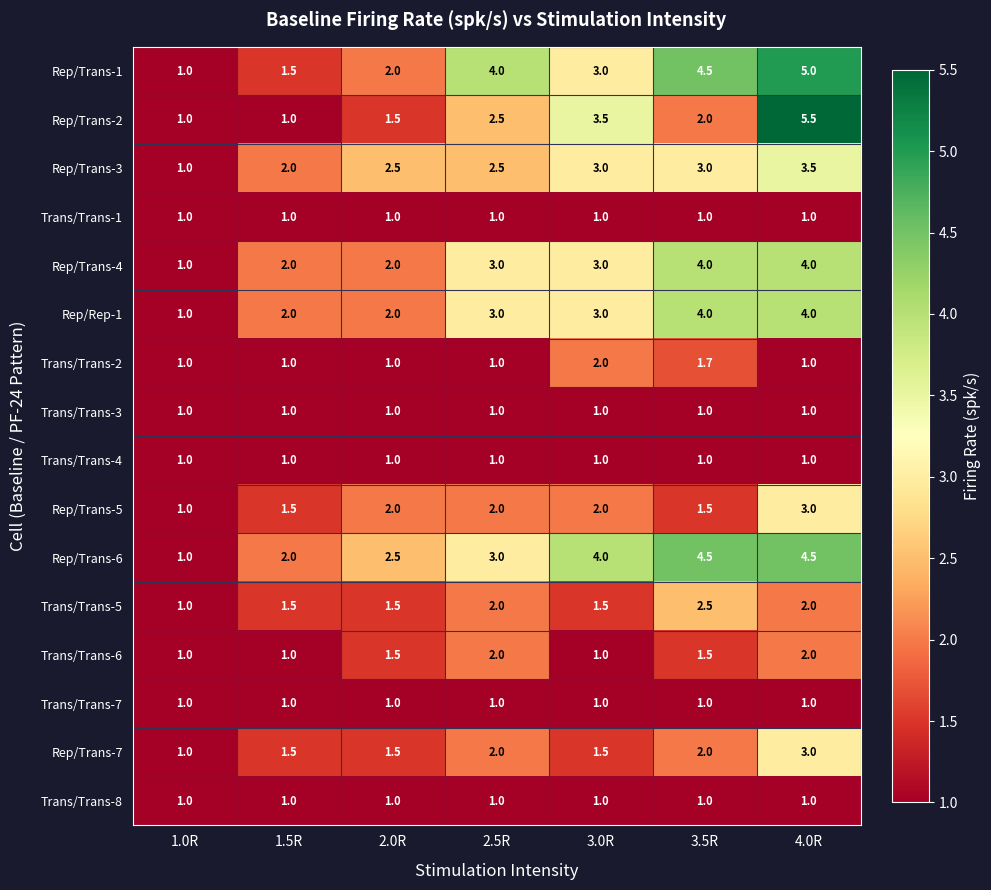

What is the sum of the Rep/Trans-3 values at 1.0R and 4.0R?

4.5